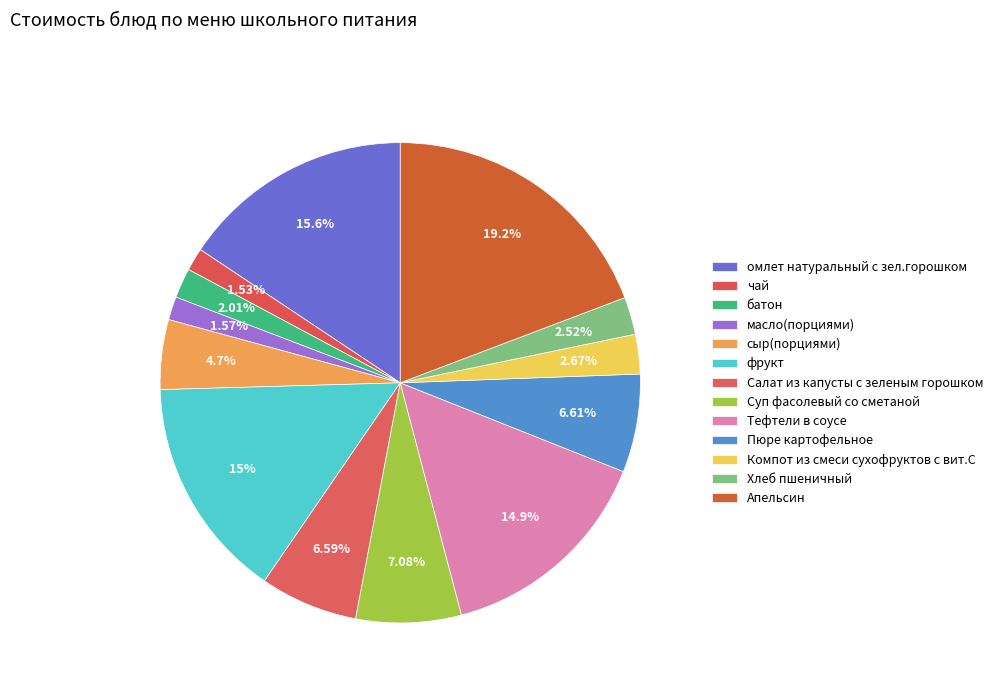

What is the largest slice in the pie chart?

Апельсин